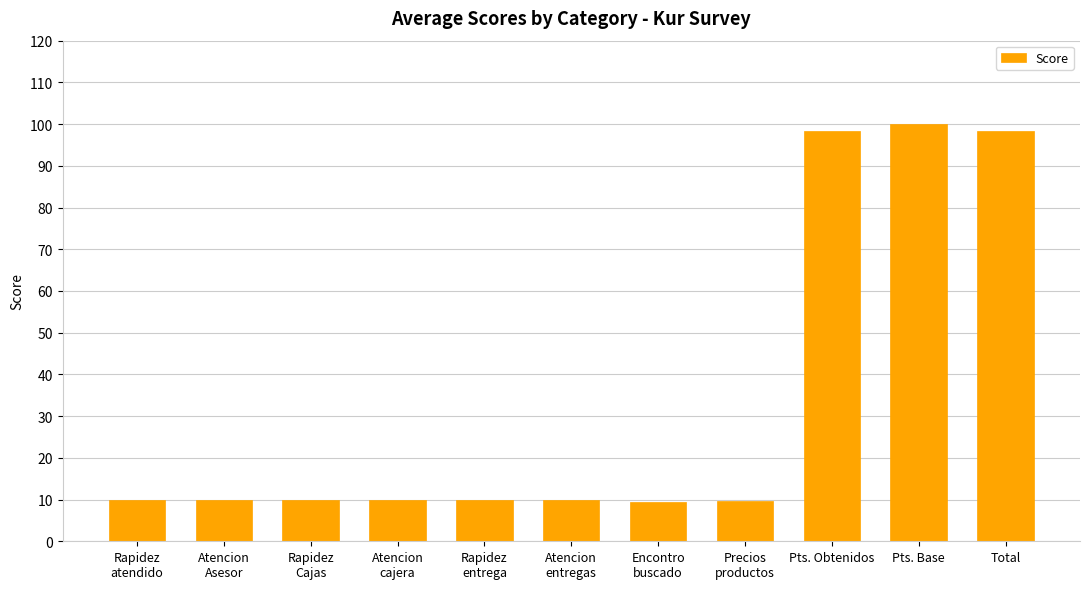

What is the difference between the second highest and second lowest values?

88.6